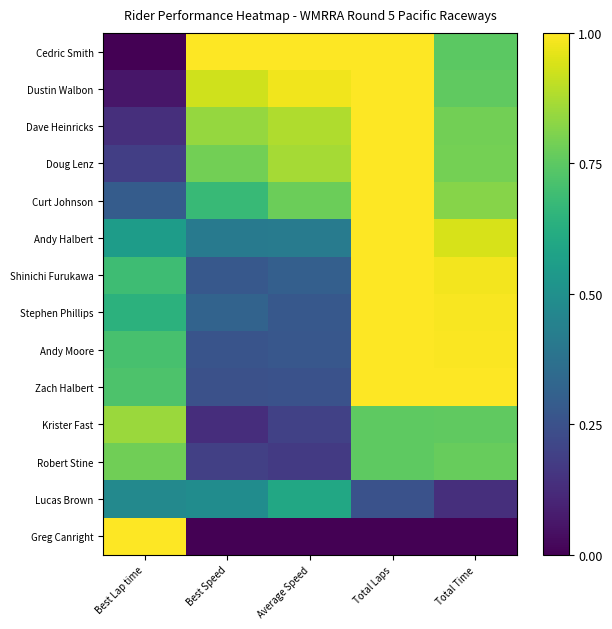

What is the difference between the highest and lowest values at Average Speed?

1.0